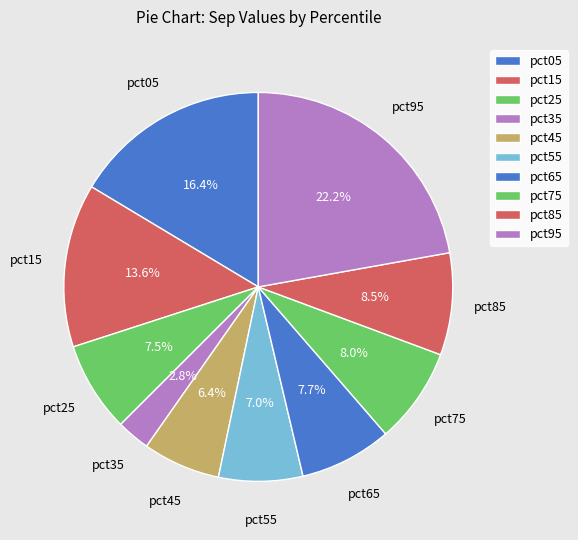

Is the sum of pct25 and pct95 greater than half?

No